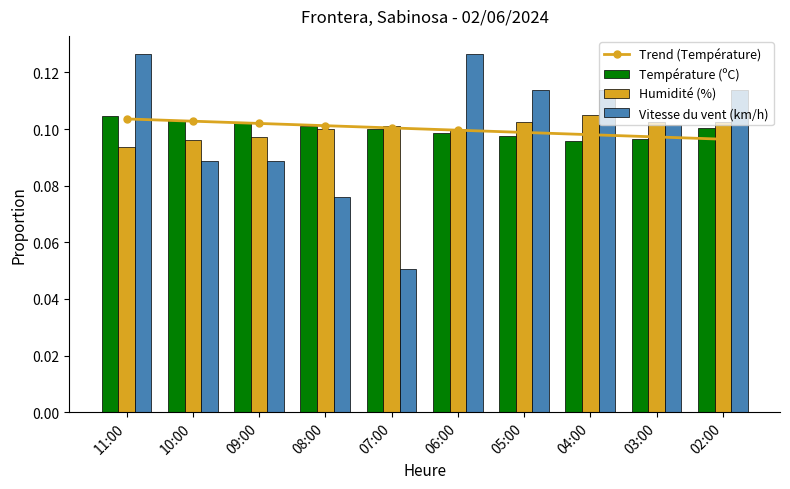

Is the value of Humidité (%) at 11:00 greater than the value of Trend (Température) at 08:00?

No